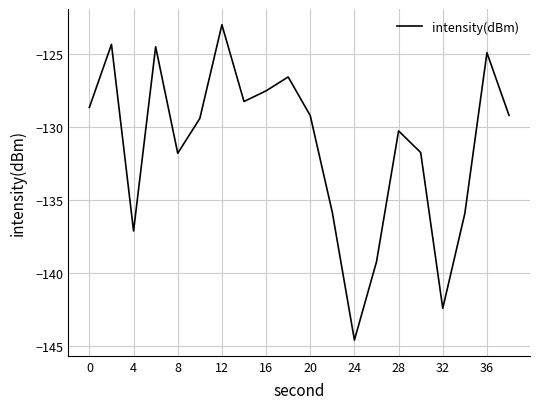

What is the minimum value shown in the chart?

-144.6